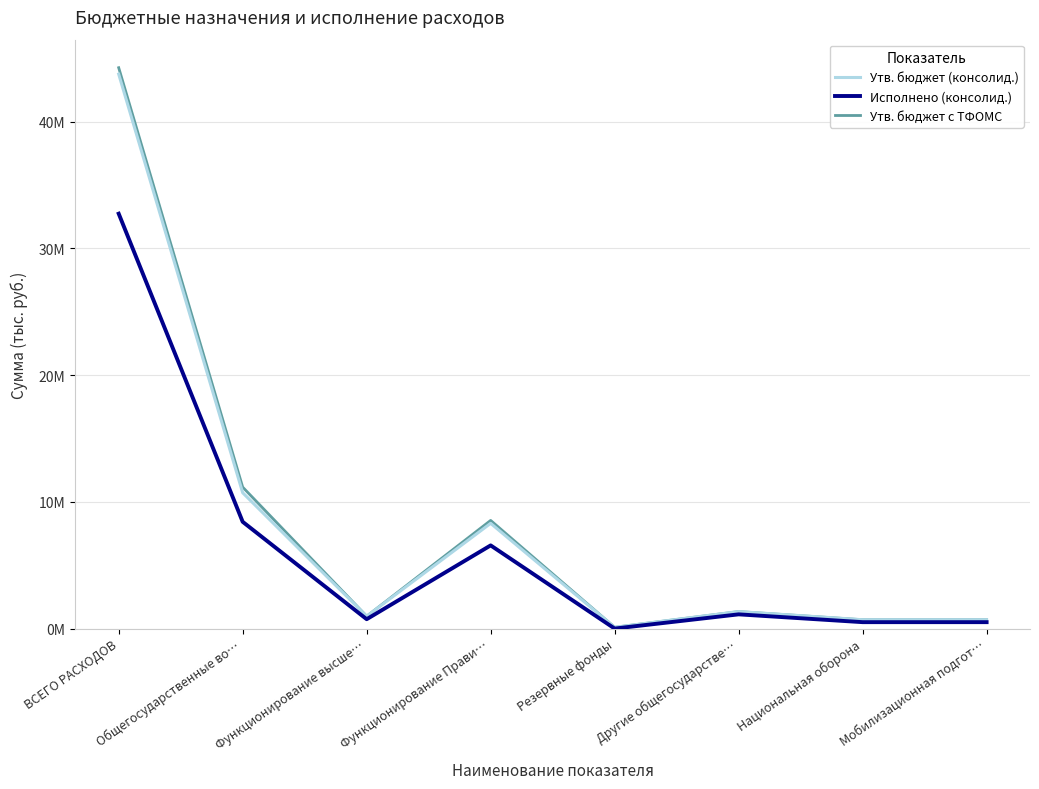

Which series has the largest range (max minus min)?

Утв. бюджет с ТФОМС